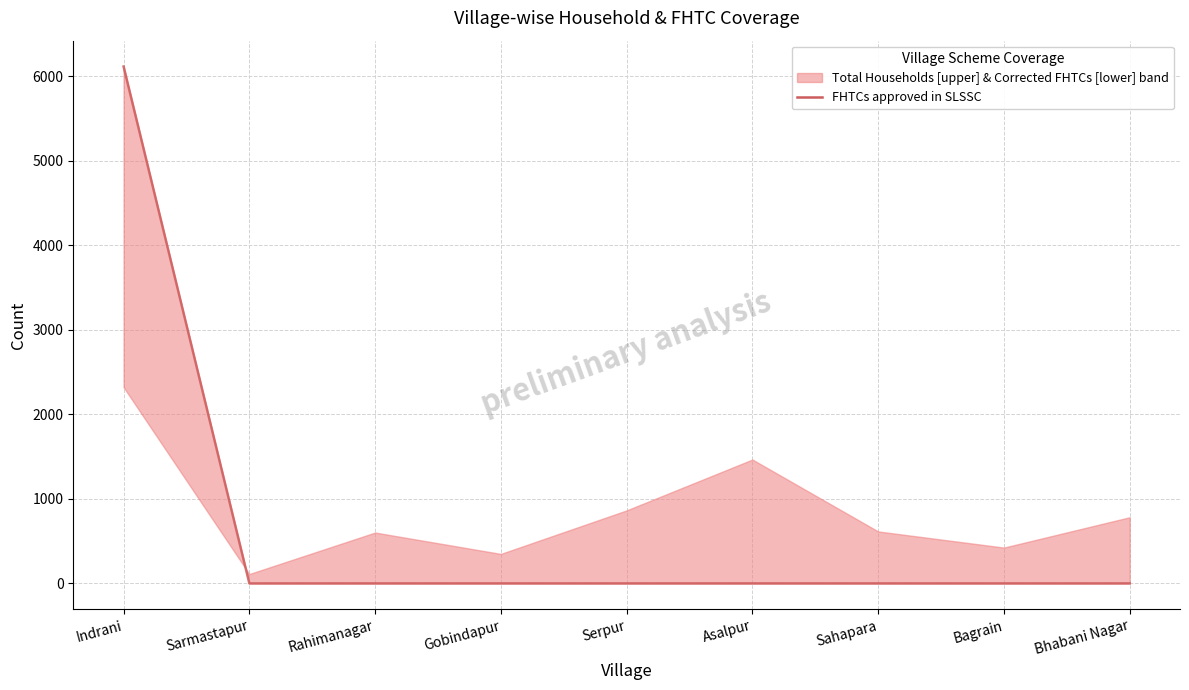

Is it true that the value at Sarmastapur is 0?

True